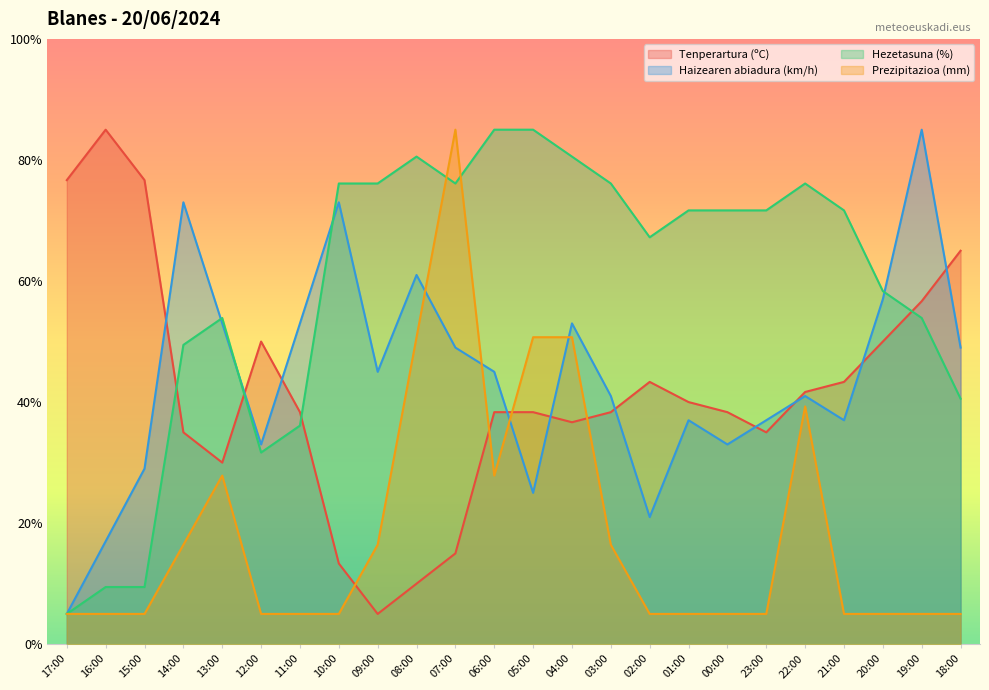

Where is the first local maximum for Haizearen abiadura (km/h)?

14:00